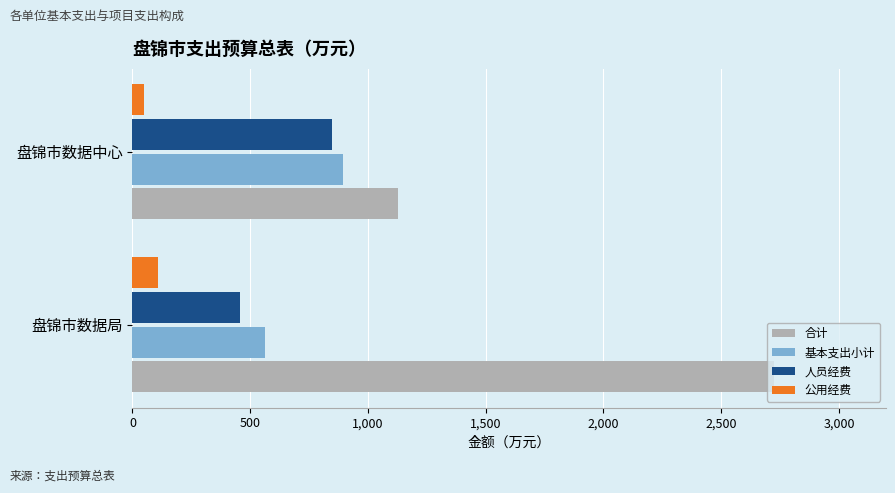

How many series are shown in this chart?

4